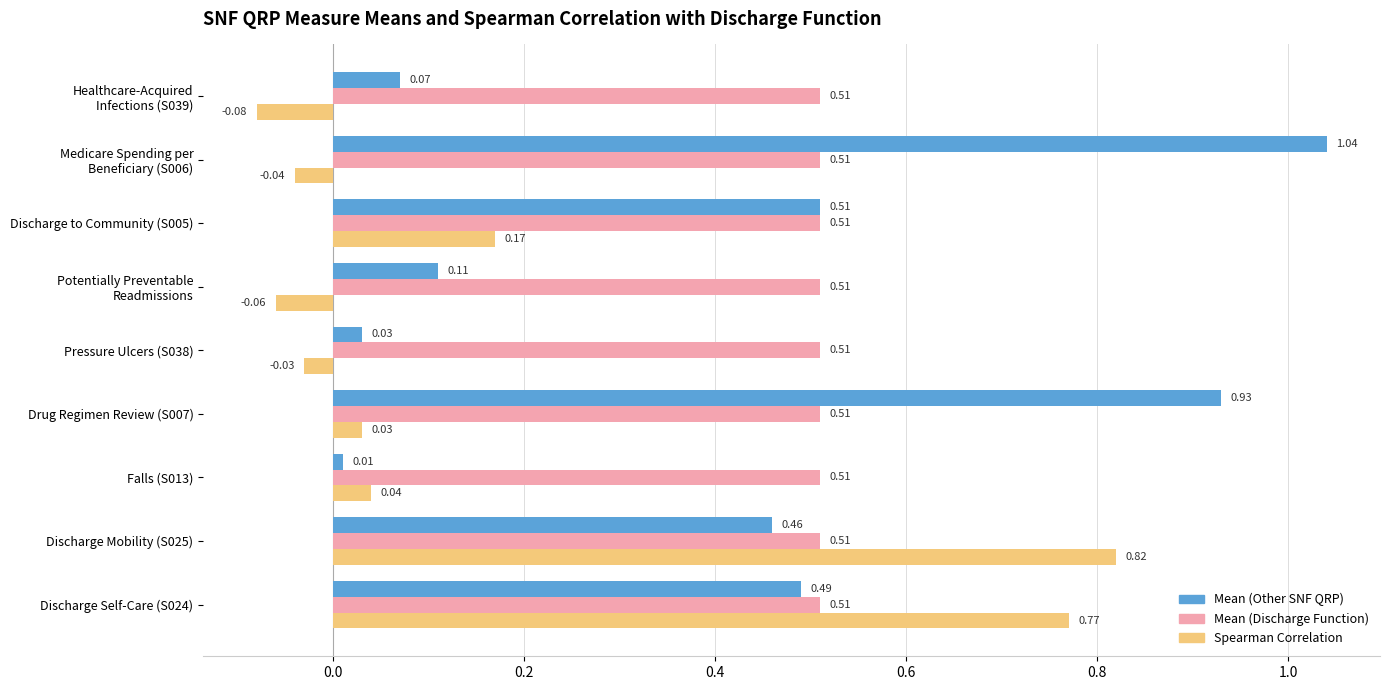

At Falls (S013), list the series in order from largest to smallest.

Mean (Discharge Function), Spearman Correlation, Mean (Other SNF QRP)